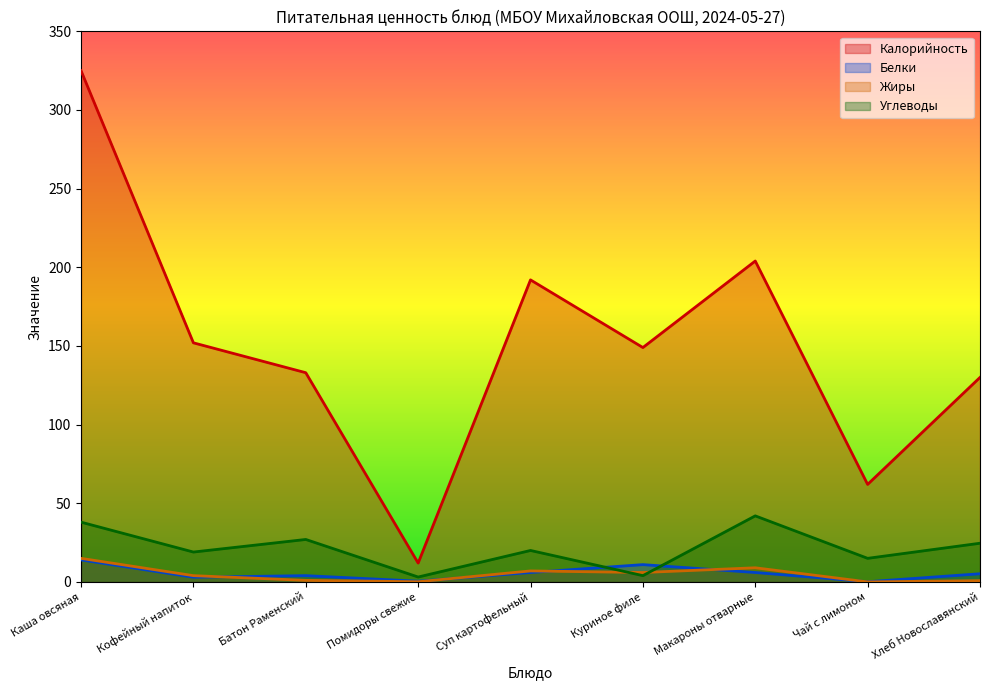

Reading left to right, transcribe all the data shown in this chart.

Калорийность: 325.0	152.0	133.0	12.0	192.0	149.0	204.0	62.0	130.0
Белки: 14.0	3.0	4.0	0.5	6.0	11.0	6.0	0.1	5.2
Жиры: 15.0	4.0	1.0	0.1	7.0	6.0	9.0	0.0	0.8
Углеводы: 38.0	19.0	27.0	3.1	20.0	4.0	42.0	15.0	24.6